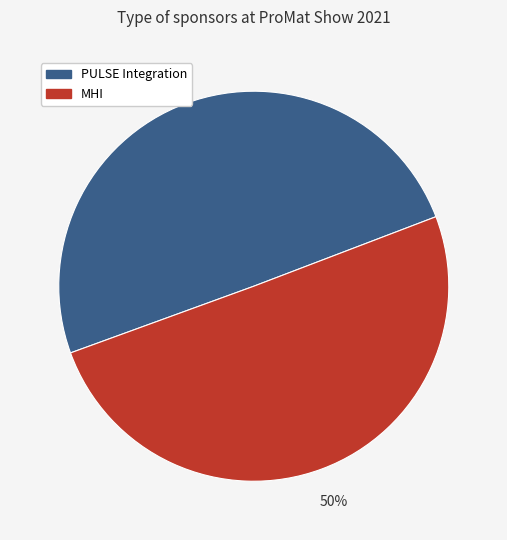

To the nearest percent, what portion does MHI represent?

50%